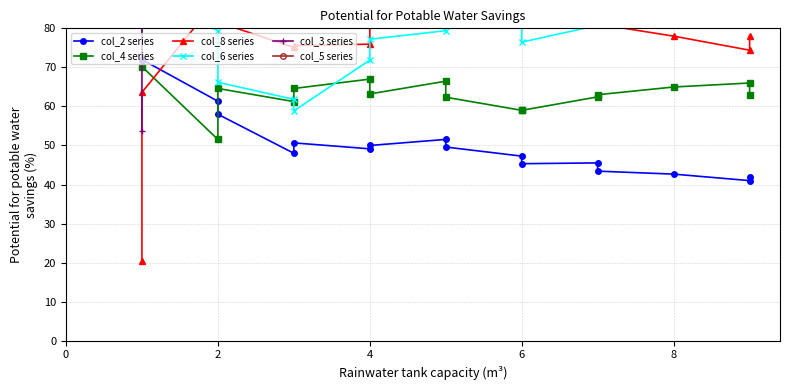

True or false: col_4 series and col_5 series intersect in this chart.

False